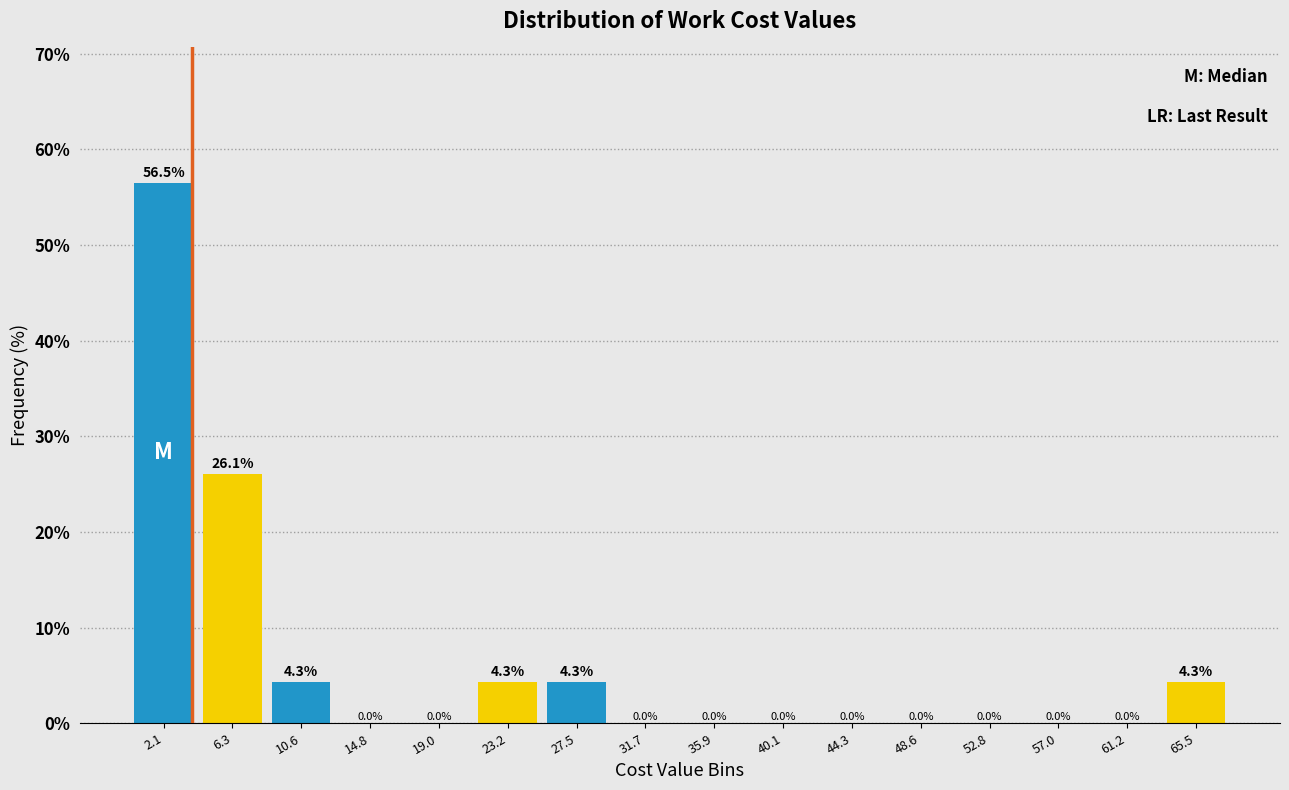

Reading left to right, list every bar in this chart as the range it spans on the x-axis followed by its height. The bar edges are not printed on the chart, so give them approximately, as read against the axis.

0.0 to 4.0: 56.5
4.0 to 8.5: 26.1
8.5 to 12.5: 4.3
12.5 to 17.0: 0.0
17.0 to 21.0: 0.0
21.0 to 25.5: 4.3
25.5 to 29.5: 4.3
29.5 to 34.0: 0.0
34.0 to 38.0: 0.0
38.0 to 42.0: 0.0
42.0 to 46.5: 0.0
46.5 to 50.5: 0.0
50.5 to 55.0: 0.0
55.0 to 59.0: 0.0
59.0 to 63.5: 0.0
63.5 to 67.5: 4.3